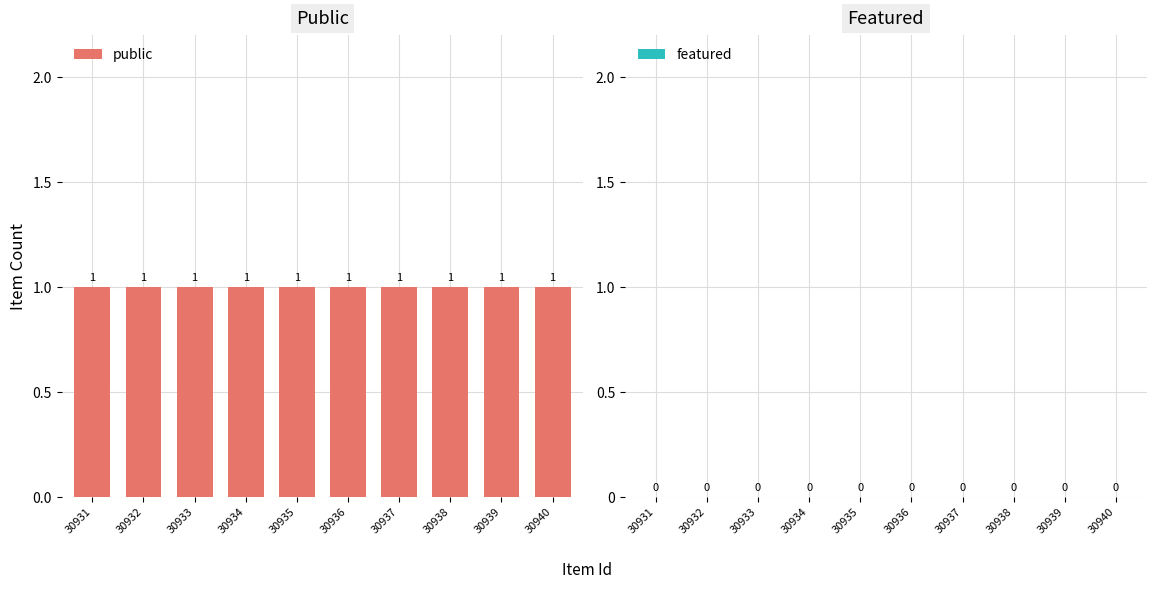

Rank the series at 30932 from lowest to highest value.

featured, public